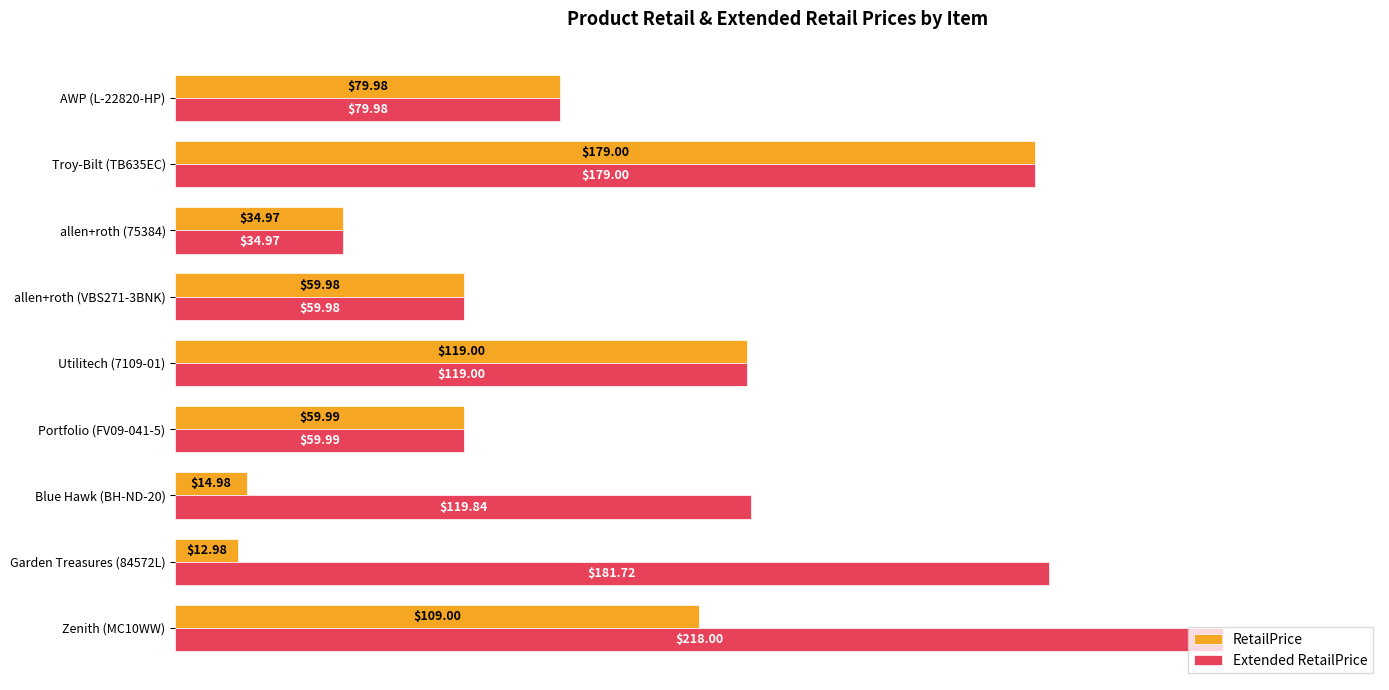

How many data points does each series have?

9